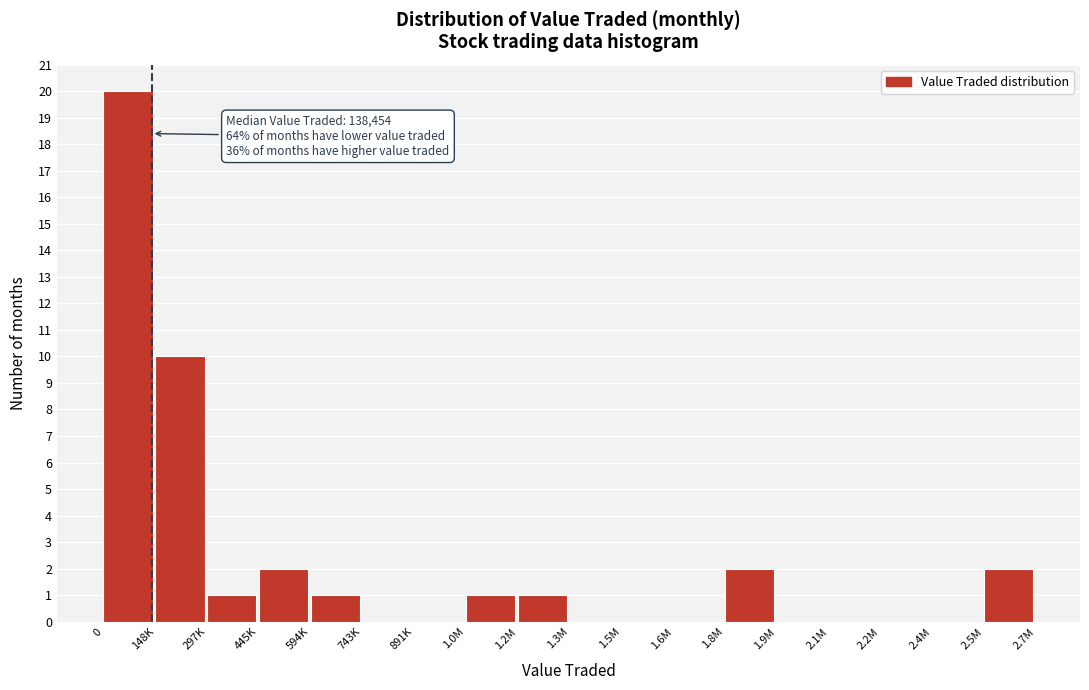

Reading left to right, extract all data points from this chart.

0=20	148K=10	297K=1	445K=2	594K=1	743K=0	891K=0	1.0M=1	1.2M=1	1.3M=0	1.5M=0	1.6M=0	1.8M=2	1.9M=0	2.1M=0	2.2M=0	2.4M=0	2.5M=2